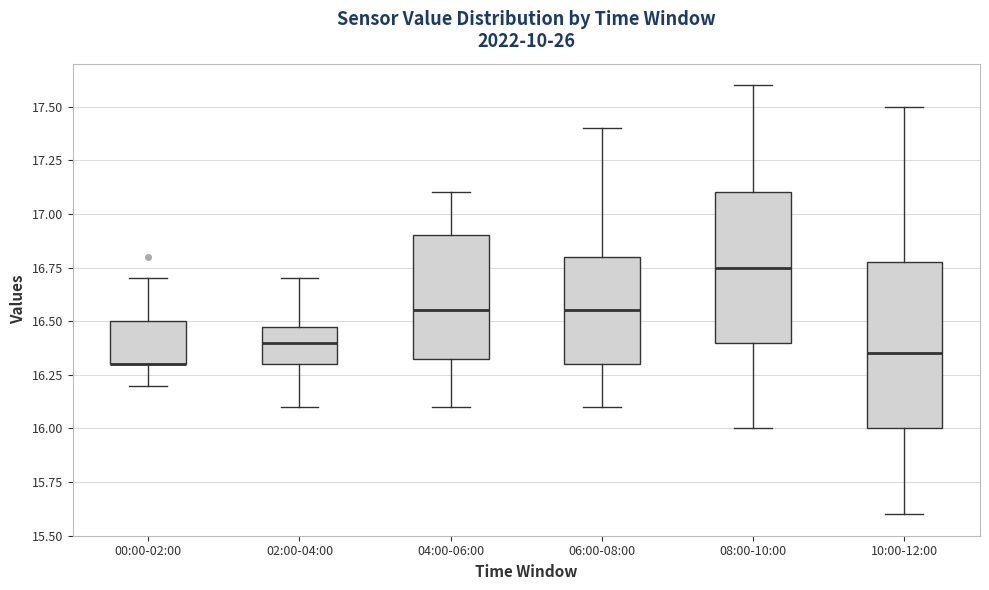

Comparing the boxes themselves (not the whiskers), which one is the tallest?

10:00-12:00